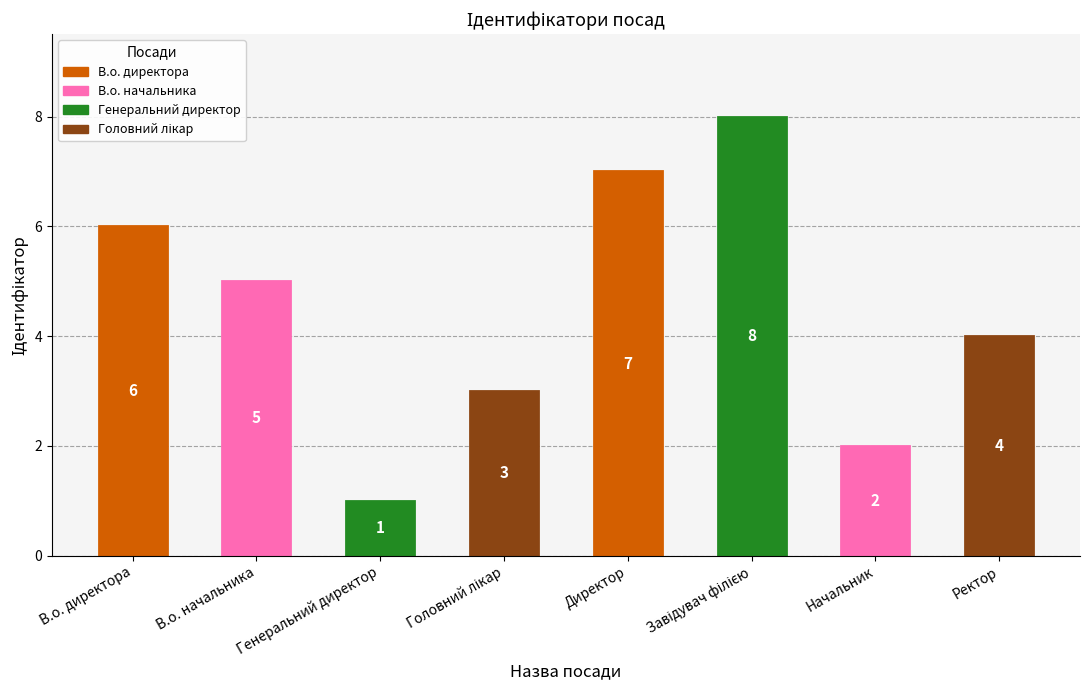

The chart shows a value of 6 at В.о. директора. True or false?

True